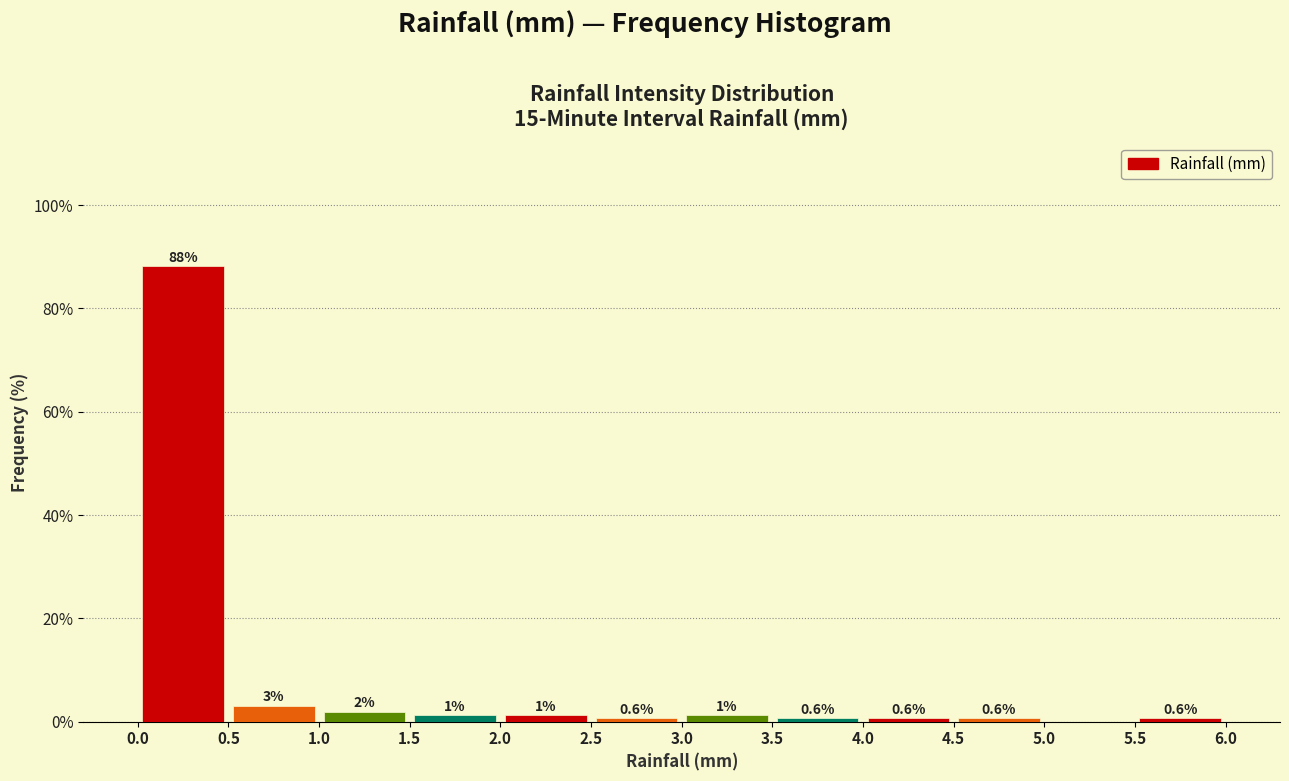

Over which range of the x-axis is the bar tallest?

0.0 to 0.5